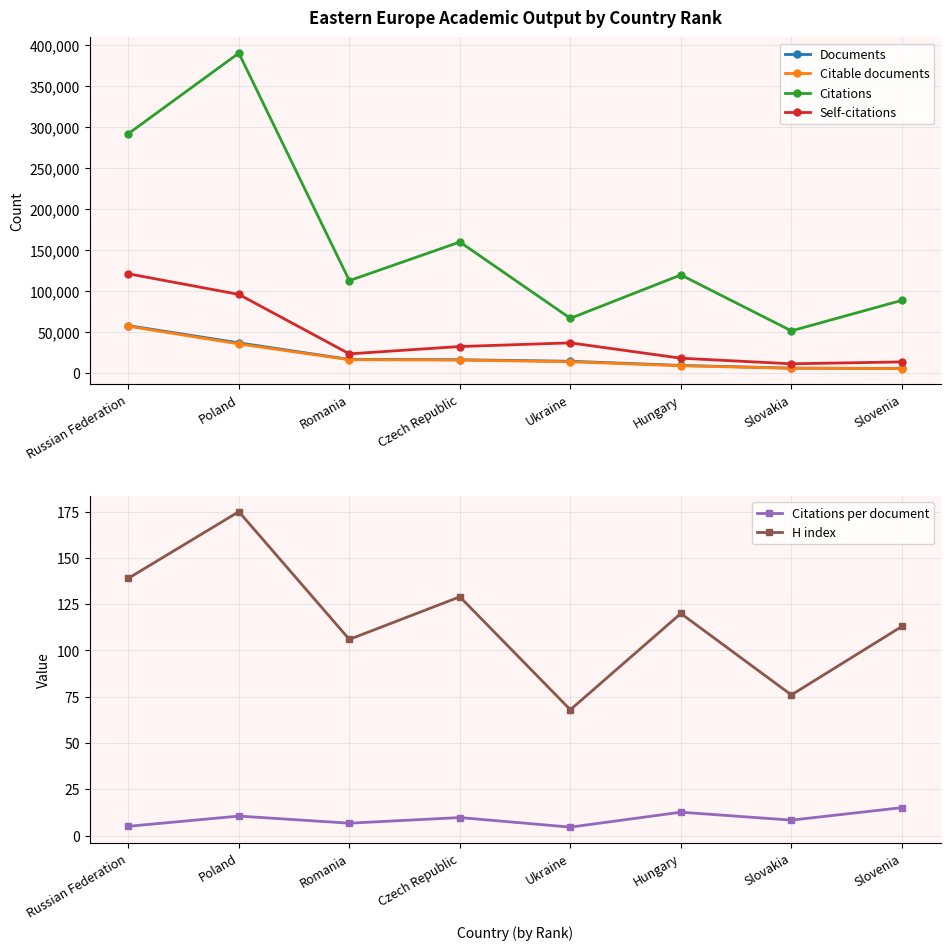

At Slovenia, list the series in order from smallest to largest.

Citations per document, H index, Citable documents, Documents, Self-citations, Citations